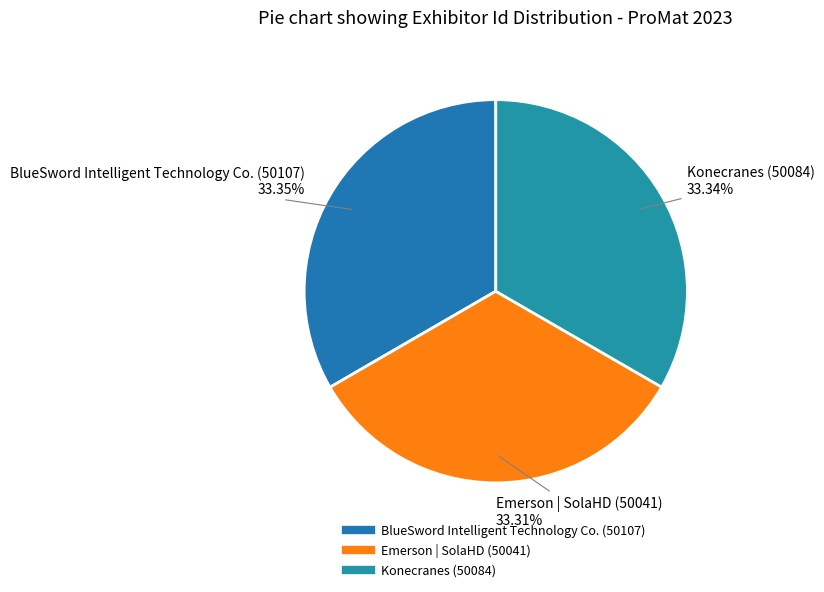

Approximately how many times larger is the value at BlueSword Intelligent Technology Co. (50107) compared to Emerson | SolaHD (50041)?

1.0